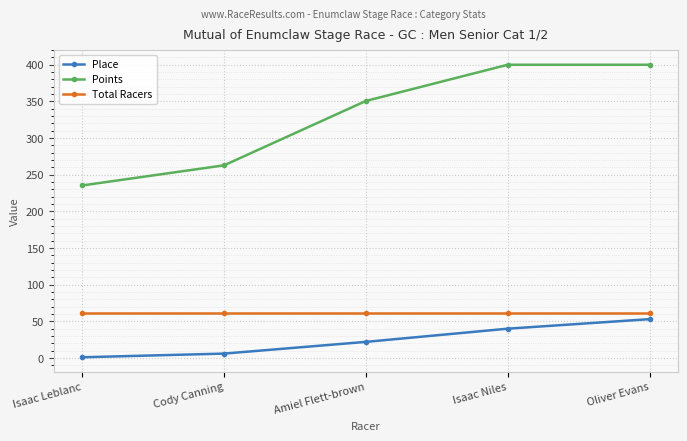

True or false: Total Racers has a value of 61.0 at Oliver Evans.

True